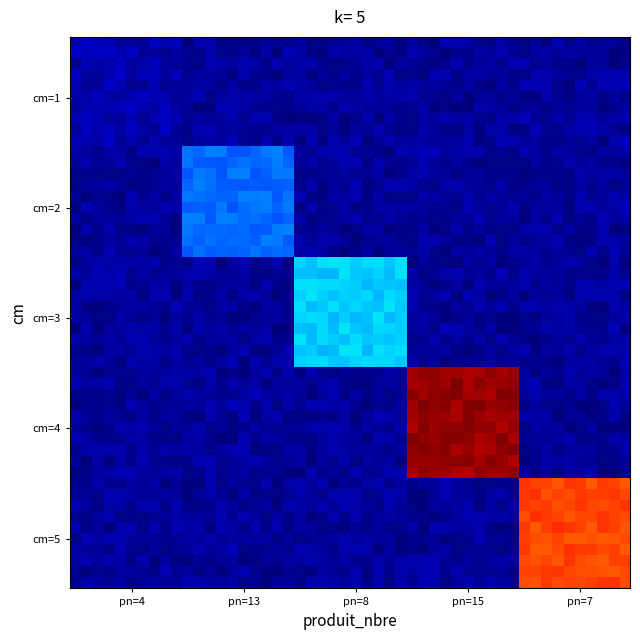

Reading left to right, extract all data points from this chart.

1: 0.1	0.0	0.0	0.0	0.0
2: 0.0	1.2	0.0	0.0	0.0
3: 0.0	0.0	1.7	0.0	0.0
4: 0.0	0.0	0.0	5.4	0.0
5: 0.0	0.0	0.0	0.0	4.6